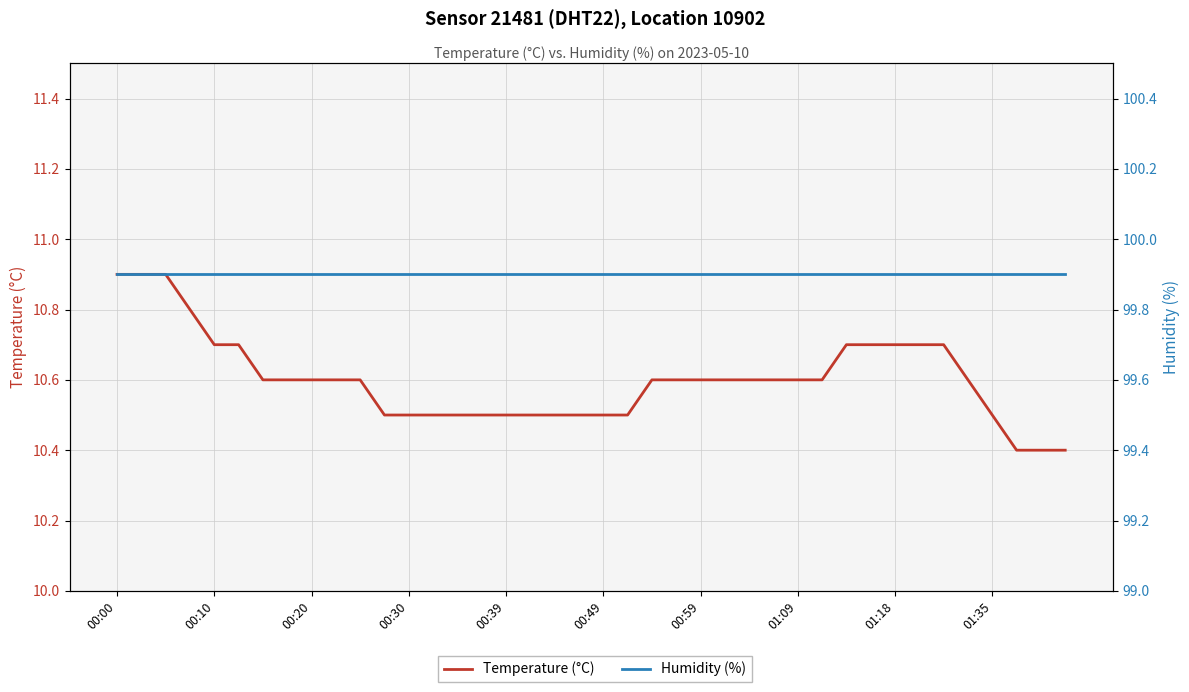

What is the value of the Humidity (%) point at the 31st from the left?

99.9